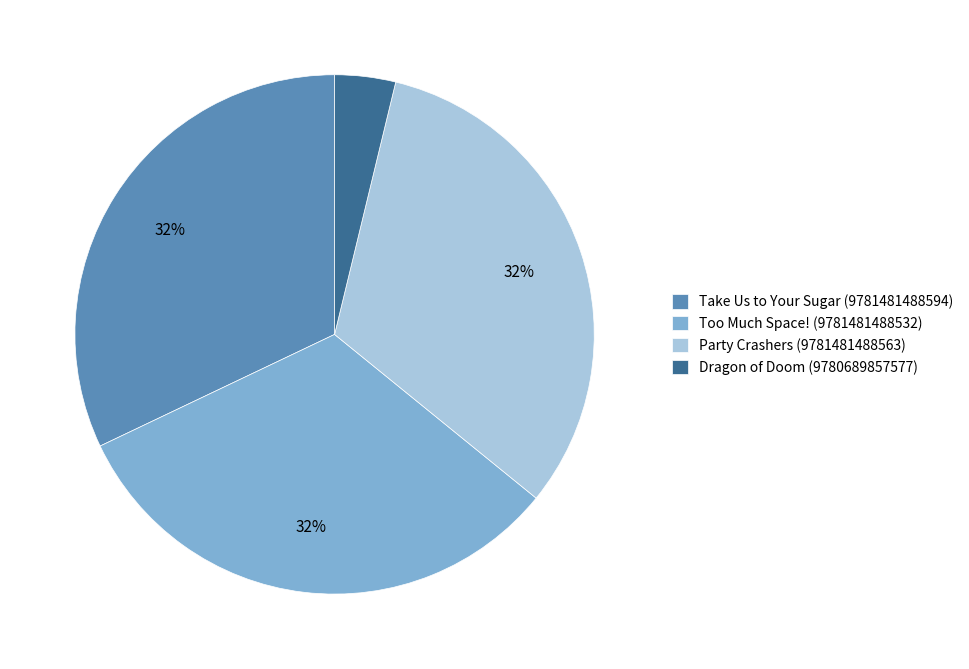

Does Dragon of Doom (9780689857577) account for over 50% of the chart?

No